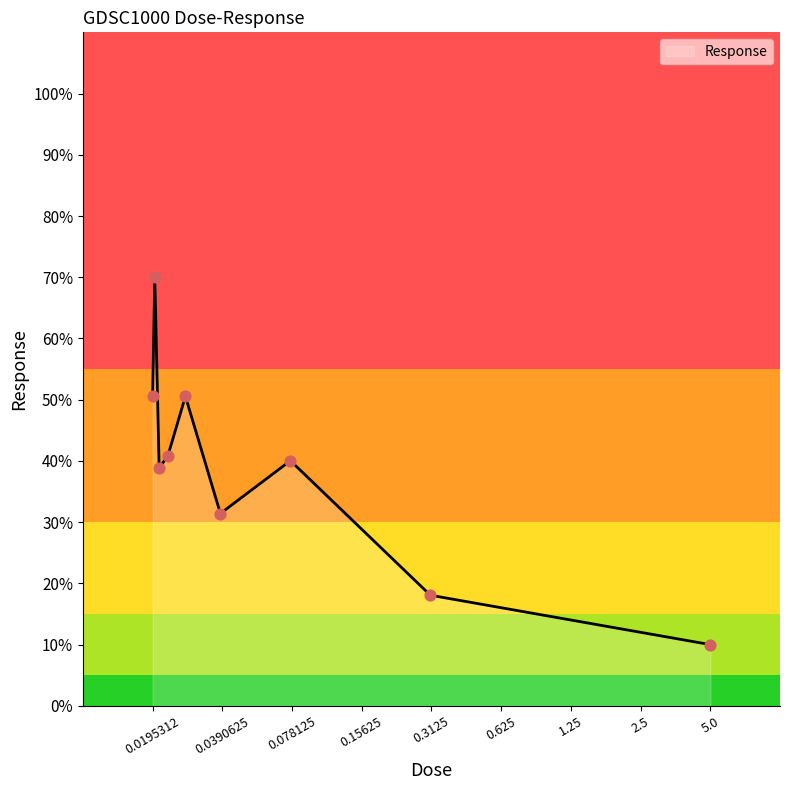

What is the difference between the maximum and minimum values?

60.0